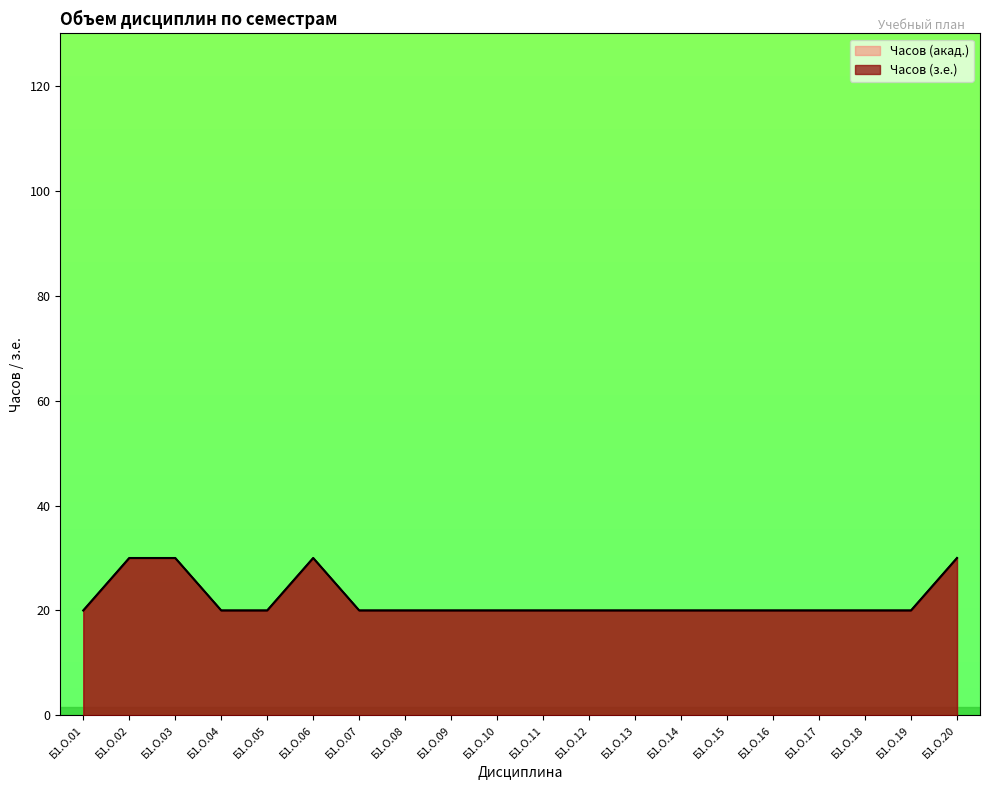

What is the value of the Часов (з.е.) point at the 14th from the left?

2